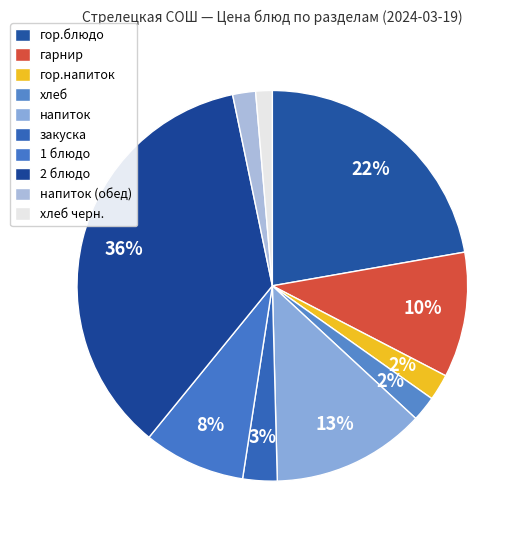

How many segments does this pie chart have?

10